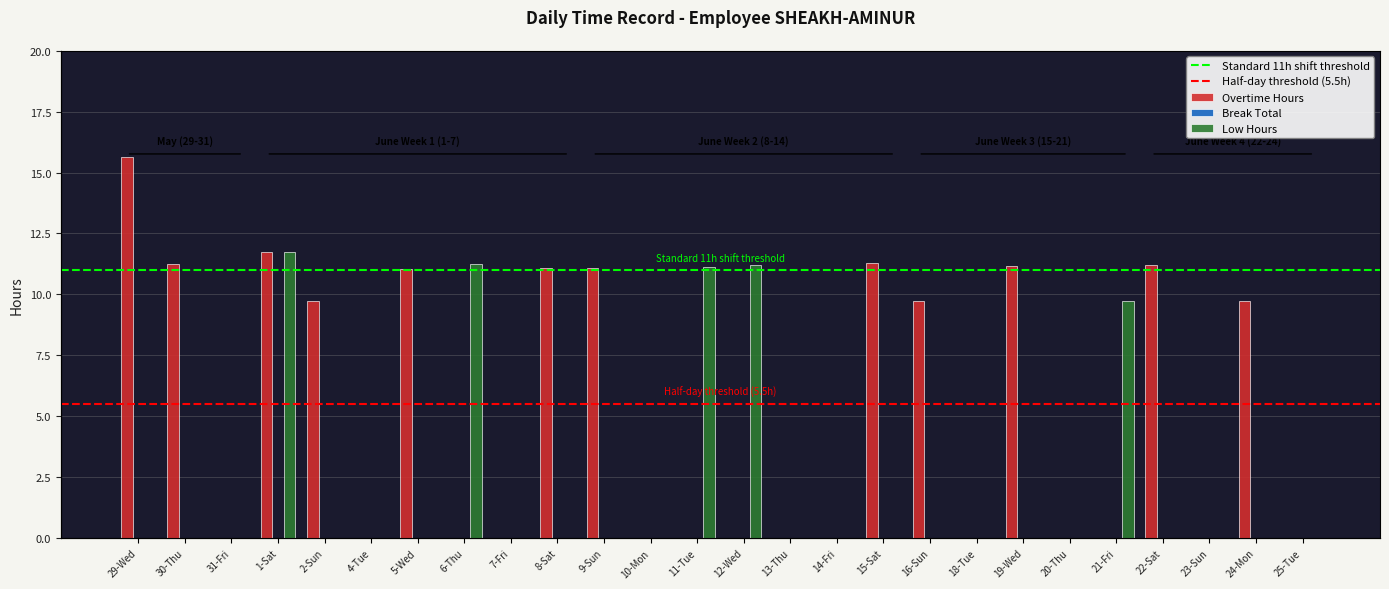

What position from the right is 22-Sat?

4